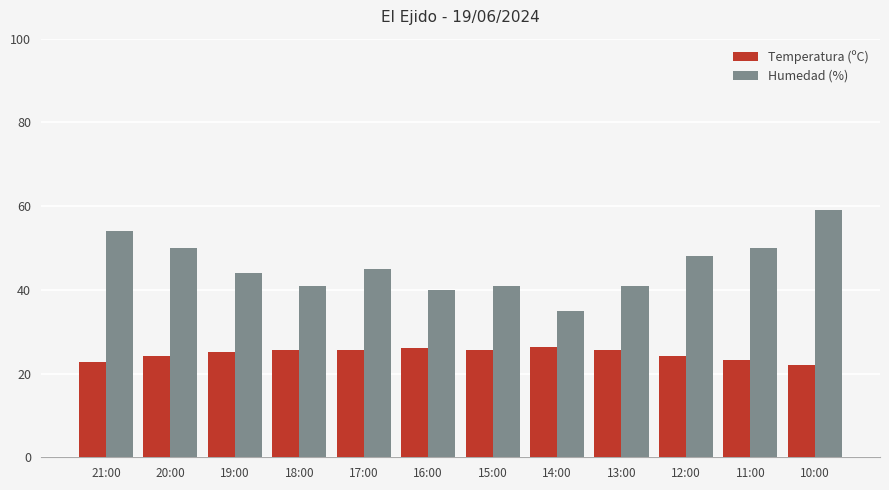

Read the Temperatura (ºC) value at 18:00.

25.6